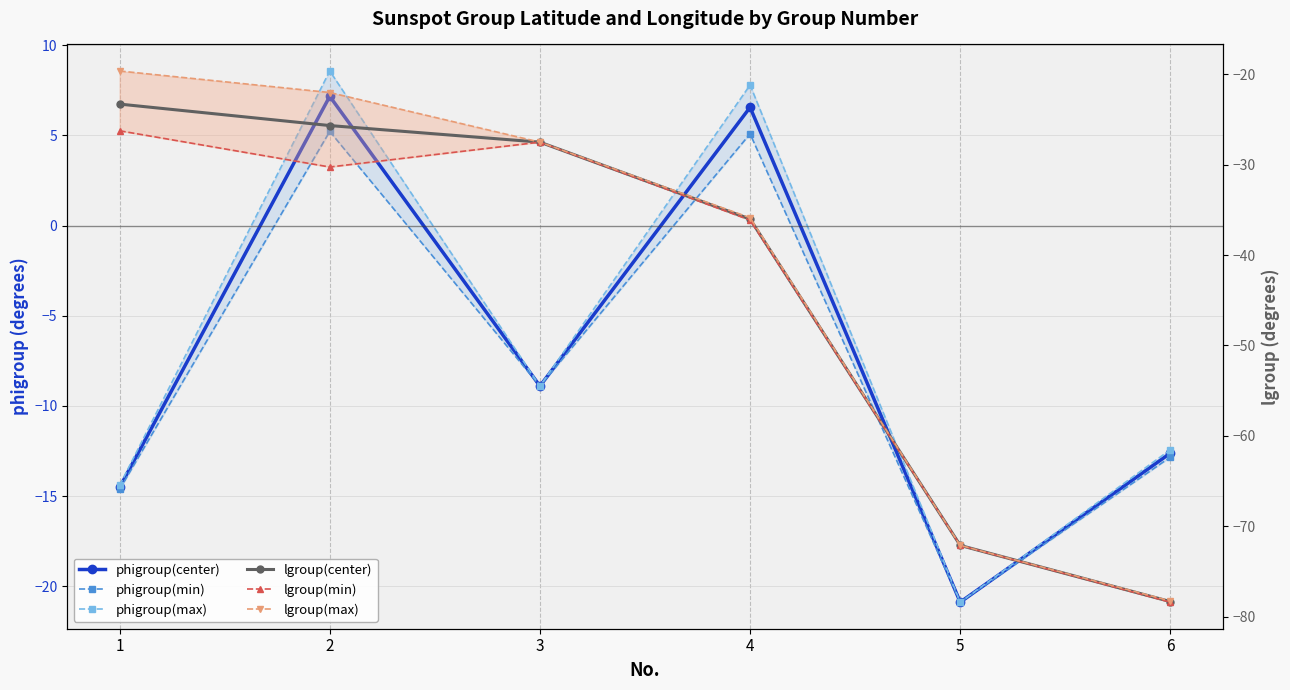

How many interior local valleys does the phigroup(max) series have?

2